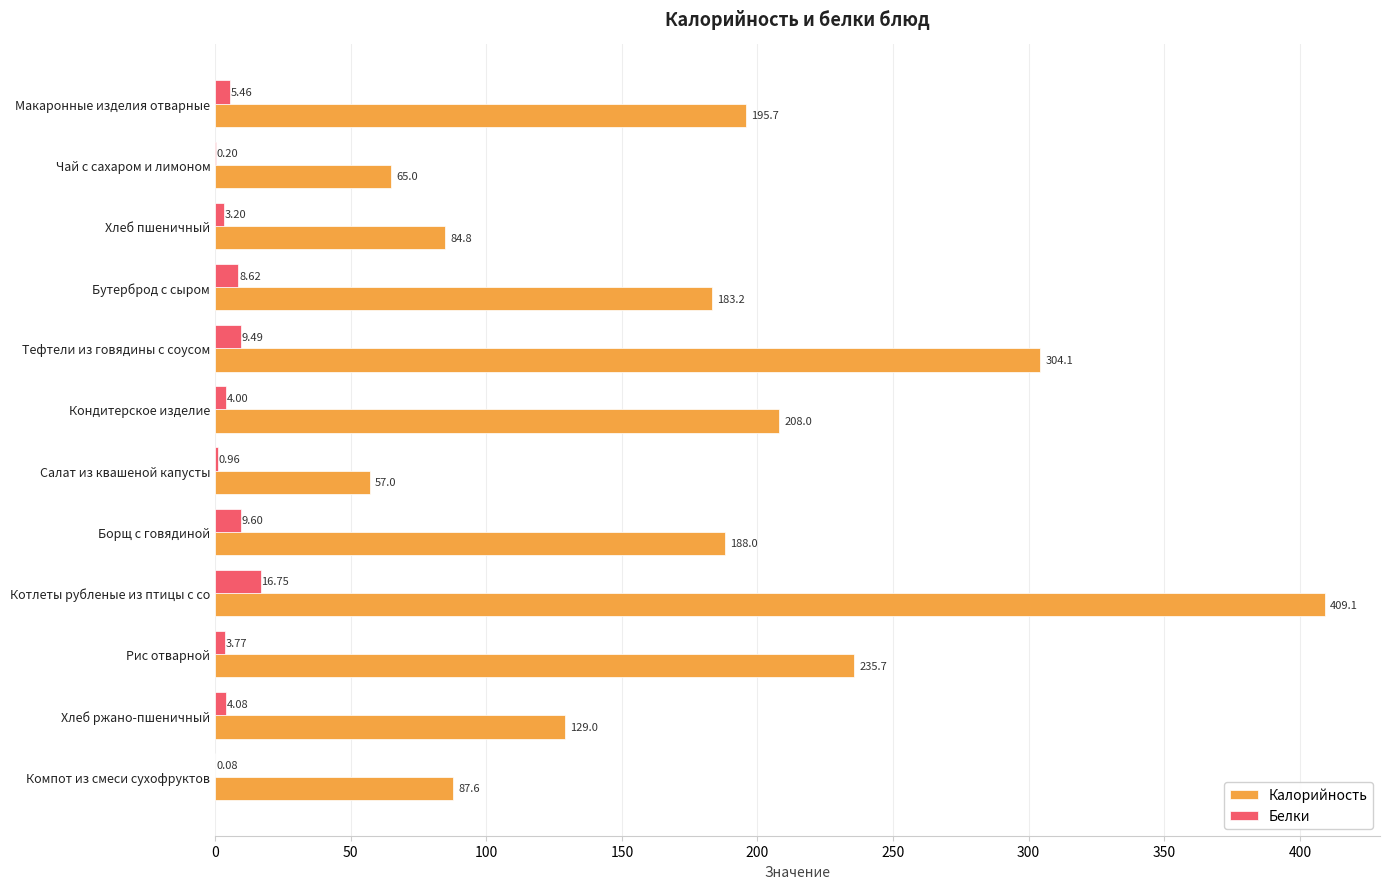

What is the sum of the Белки values at Бутерброд с сыром and Макаронные изделия отварные?

14.1